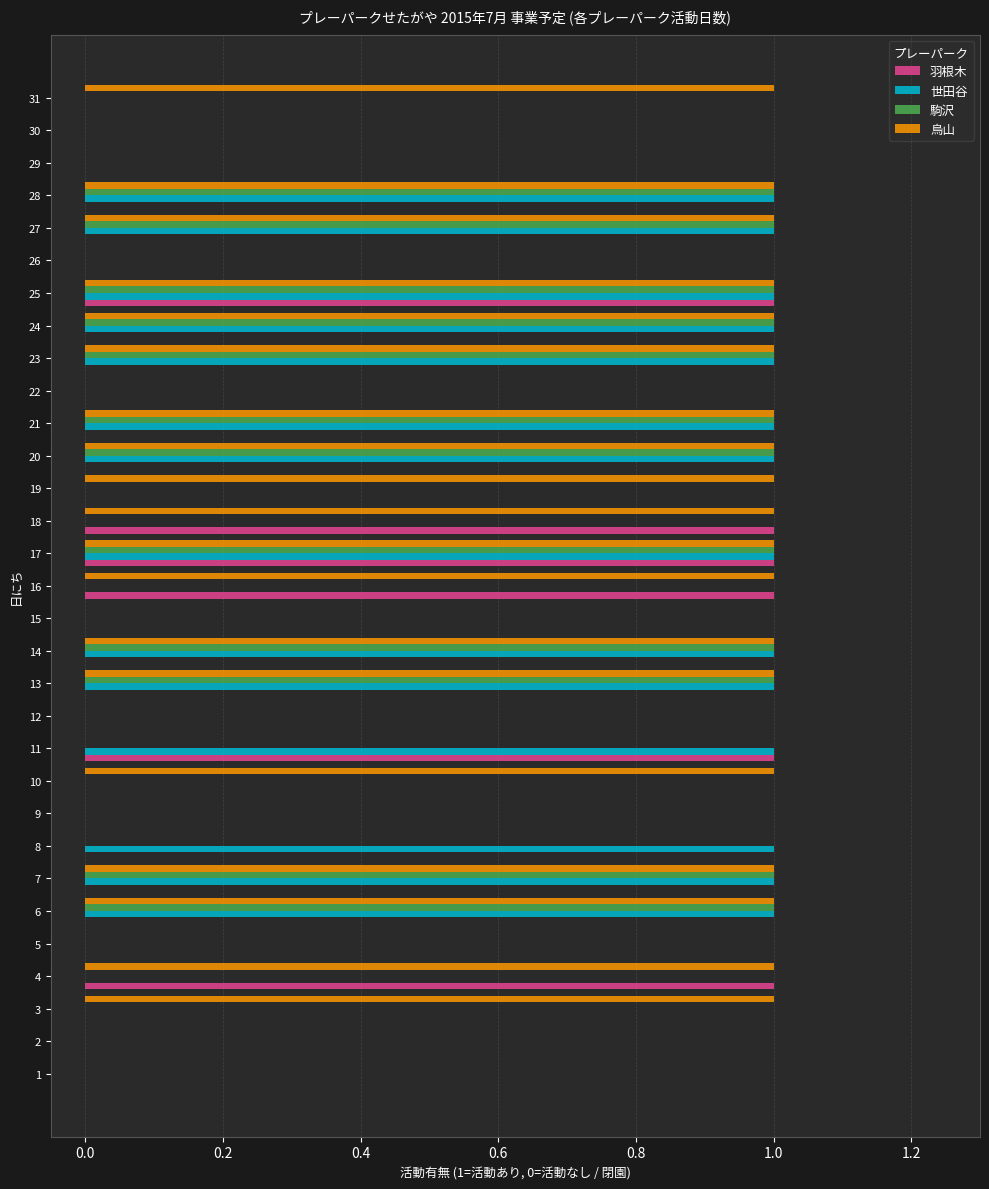

What is the sum of all 羽根木 values?

6